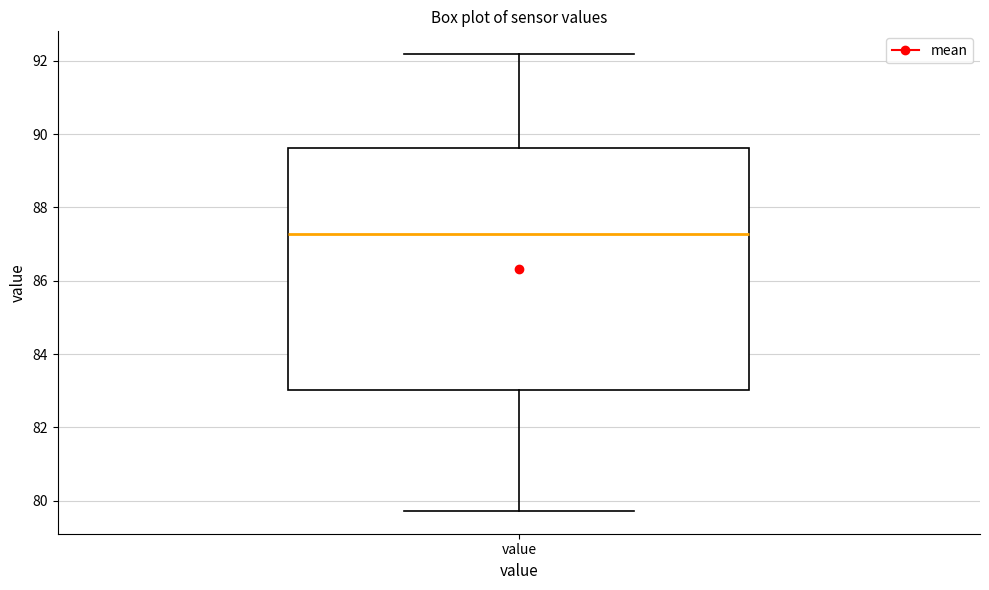

Transcribe this box plot: give where the median line is, the range the box spans, and where the two whiskers end, as read against the y-axis. The values are not printed on the chart, so give them approximately, as read against the axis.

median 87.2, box 83.0 to 89.6, whiskers 79.8 to 92.2